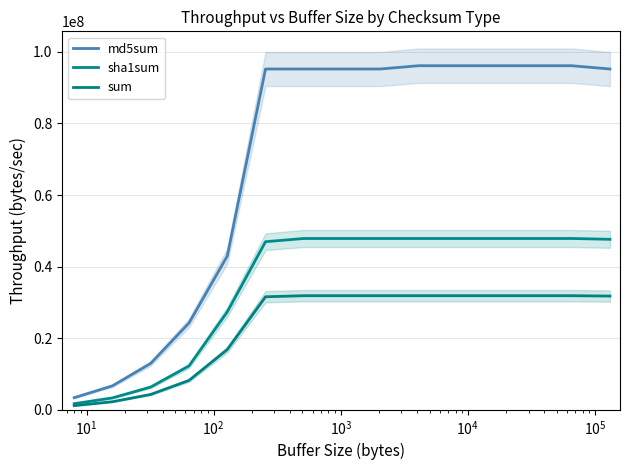

Which series has the largest total across all categories?

md5sum